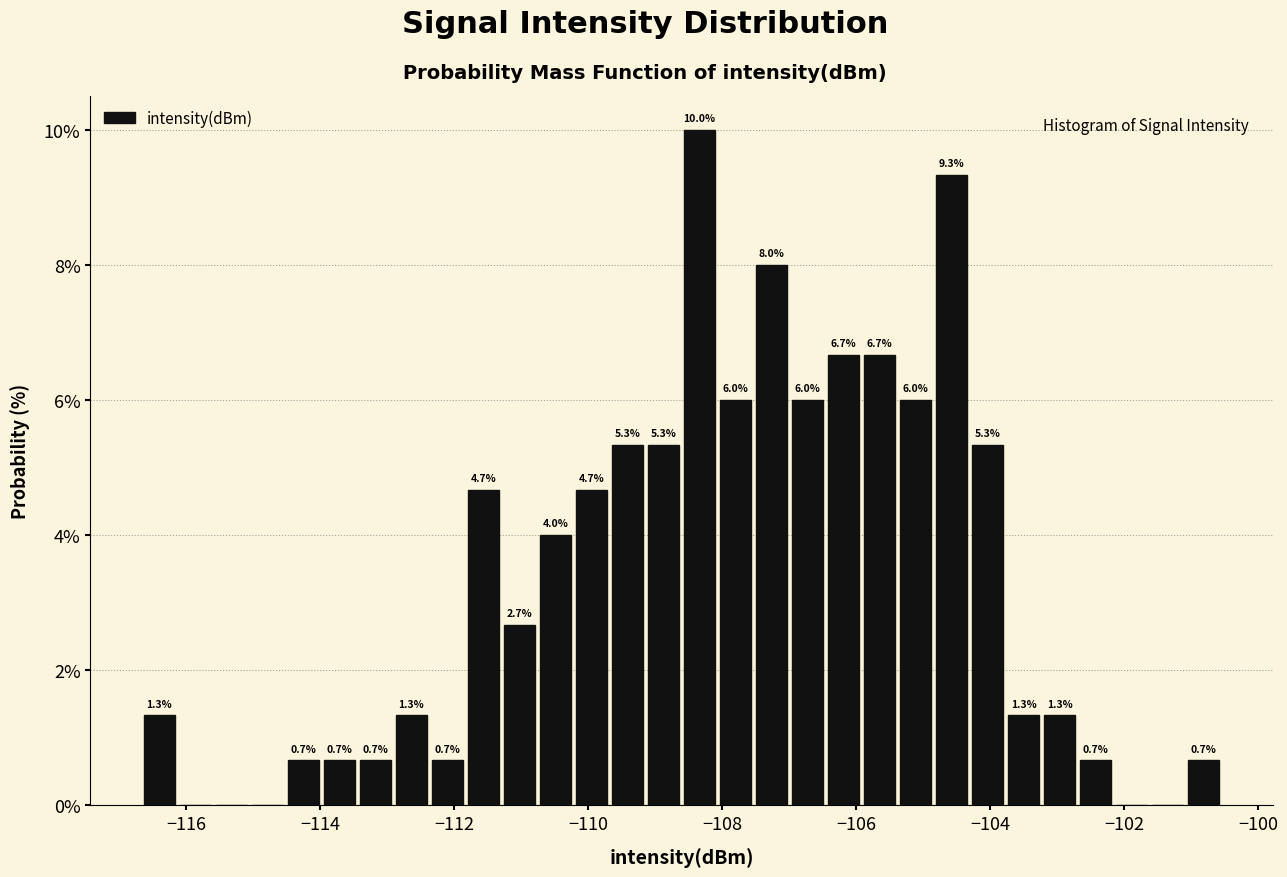

Around what value on the x-axis is the tallest bar? Give the approximate position of its centre, as read against the axis.

-108.4